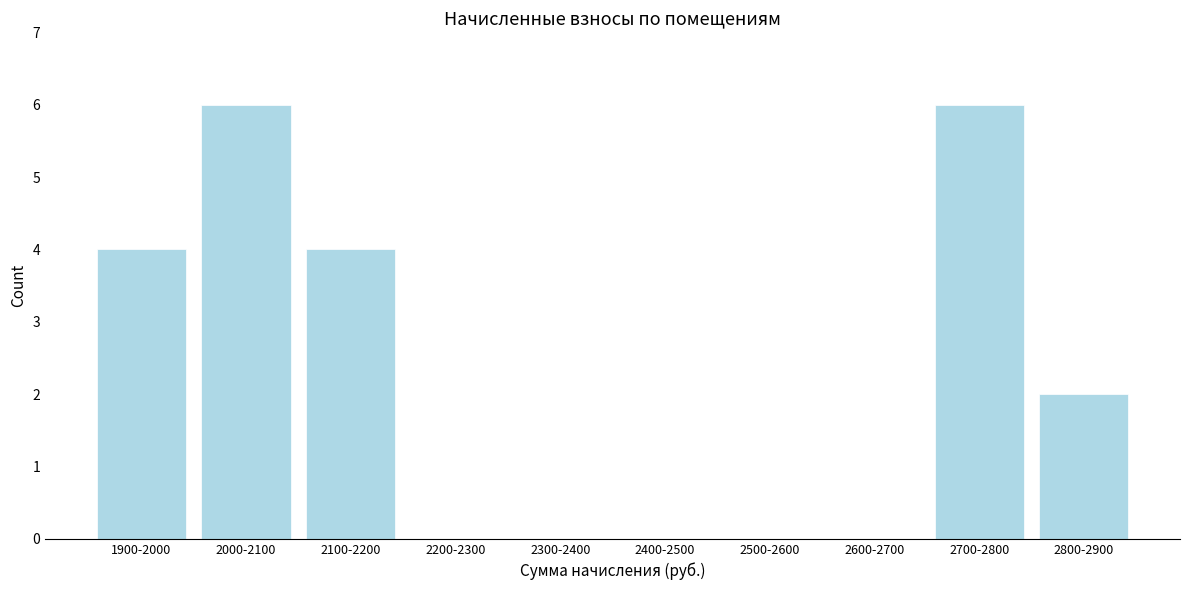

Reading left to right, list all the values displayed in this chart.

1900-2000=4	2000-2100=6	2100-2200=4	2200-2300=0	2300-2400=0	2400-2500=0	2500-2600=0	2600-2700=0	2700-2800=6	2800-2900=2